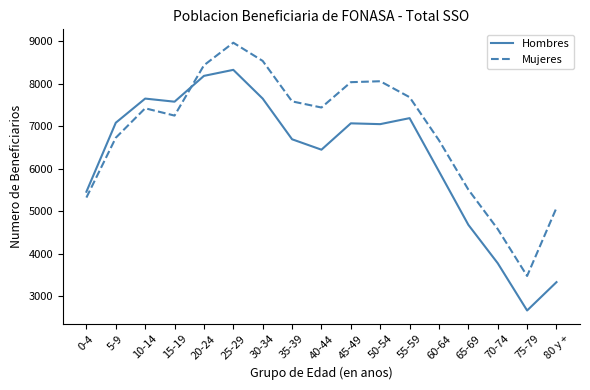

Which series has the largest range (max minus min)?

Hombres